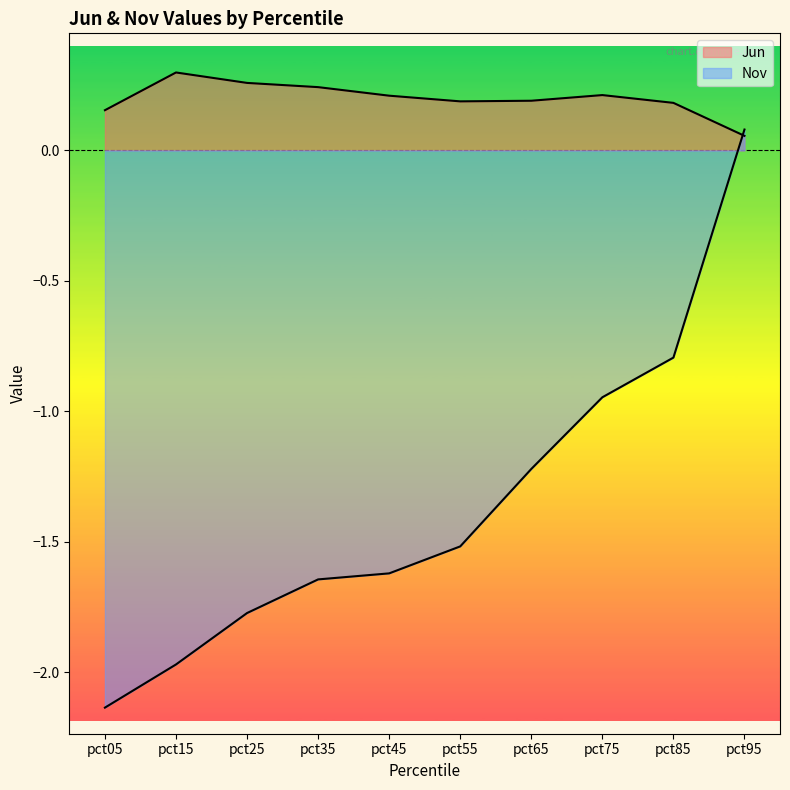

The value at pct65 is 0.2. True or false?

True